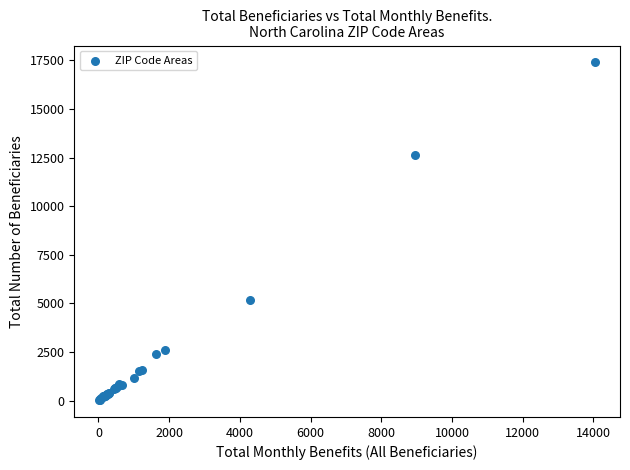

What Y value in the scatter plot is closest to 8715?

5180